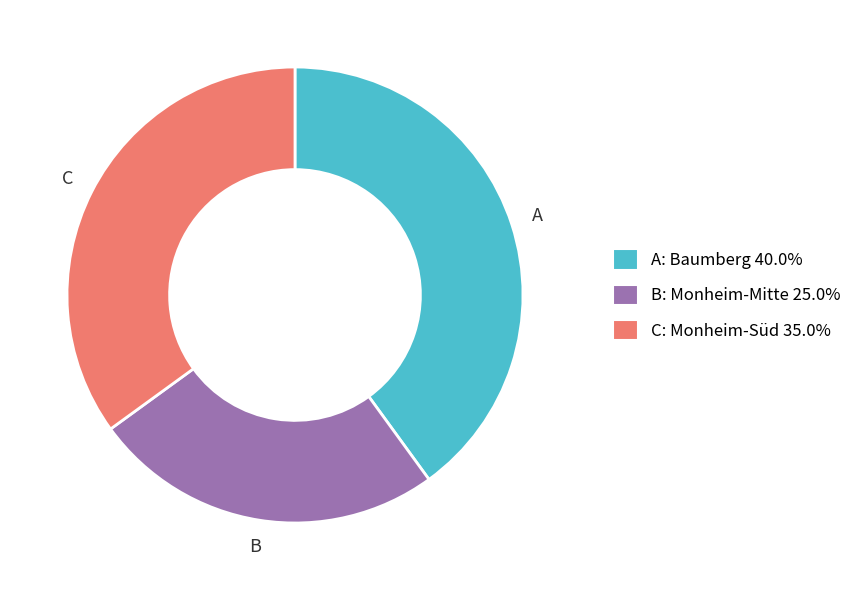

Approximately how many times larger is the value at B: Monheim-Mitte 25.0% compared to C: Monheim-Süd 35.0%?

0.7